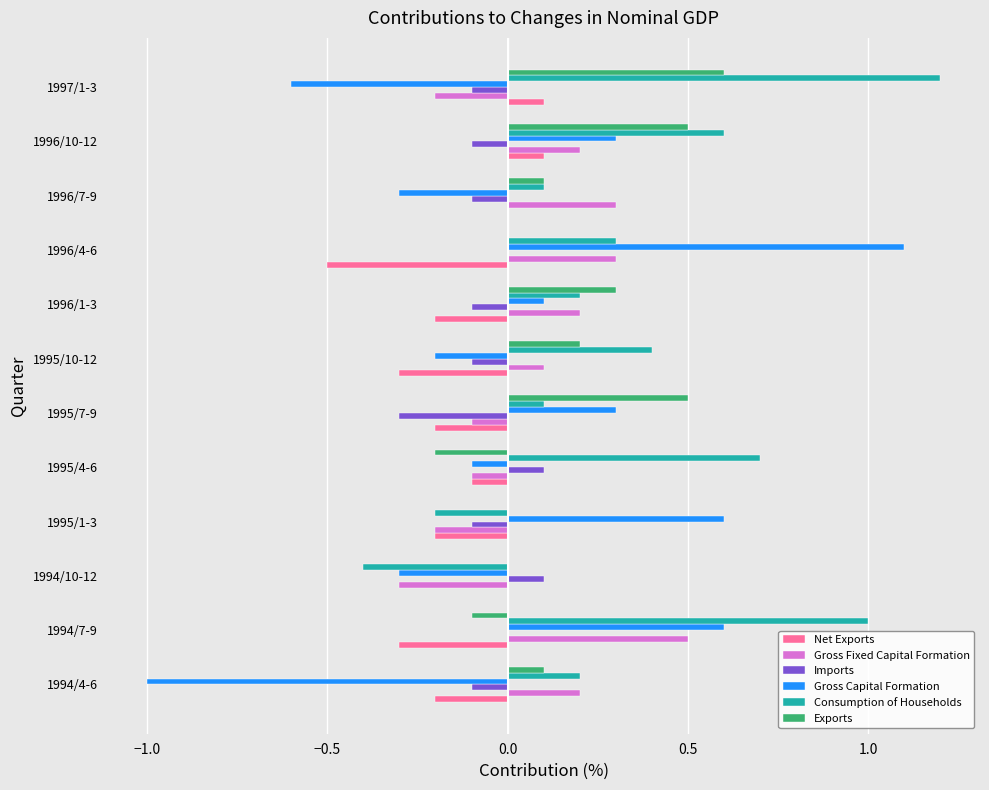

Which series has the largest total across all categories?

Consumption of Households